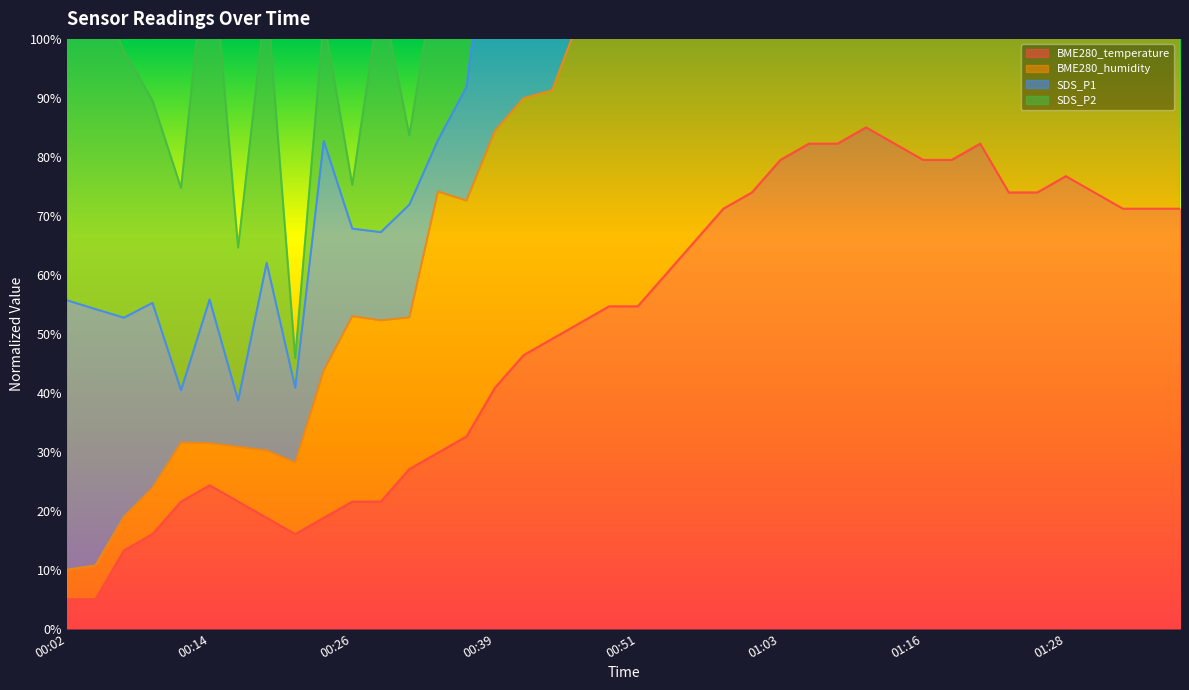

Is it true that BME280_temperature equals 18.9 at 00:31?

False